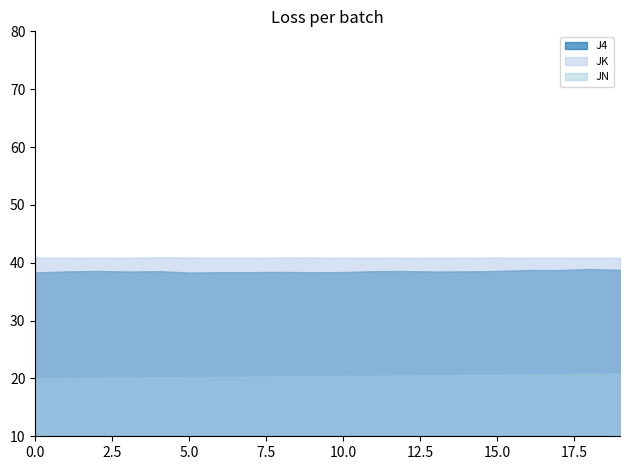

What is the average value of the J4 series?

38.5